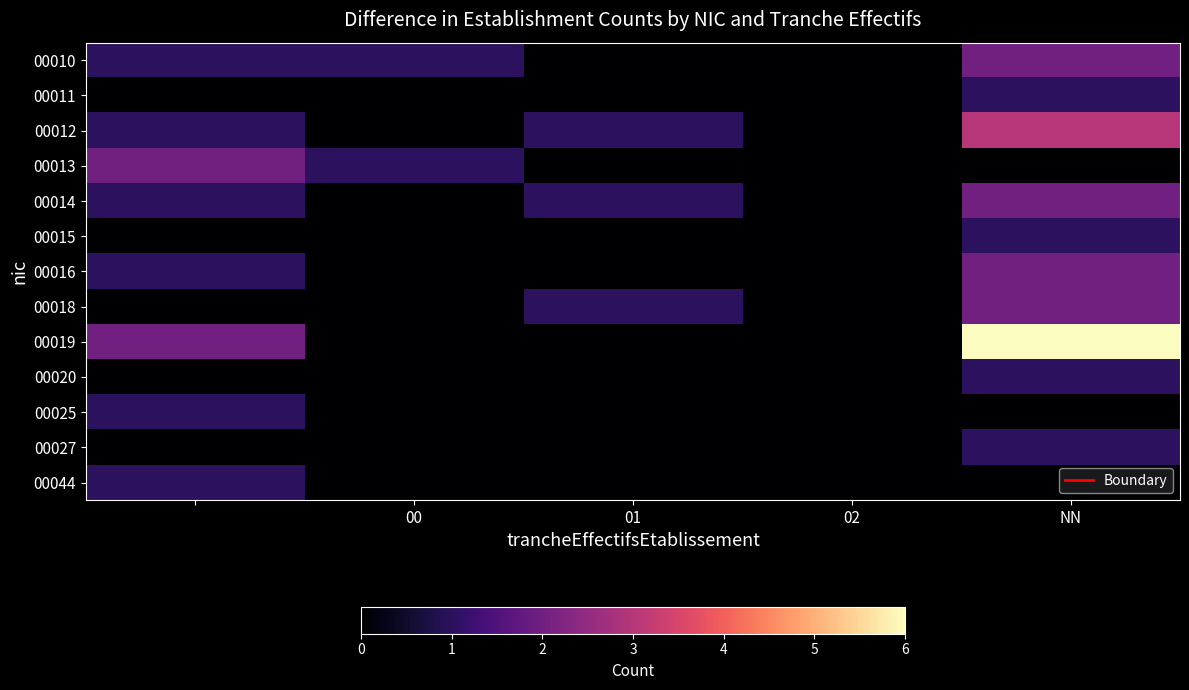

Count the number of categories in the chart.

5